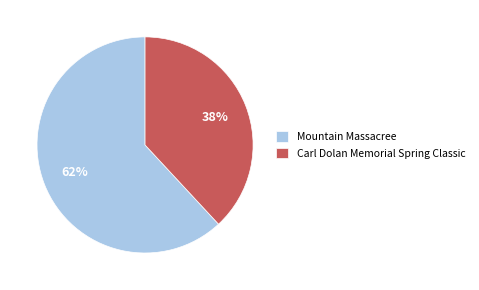

Which category has the biggest portion of the pie?

Mountain Massacree